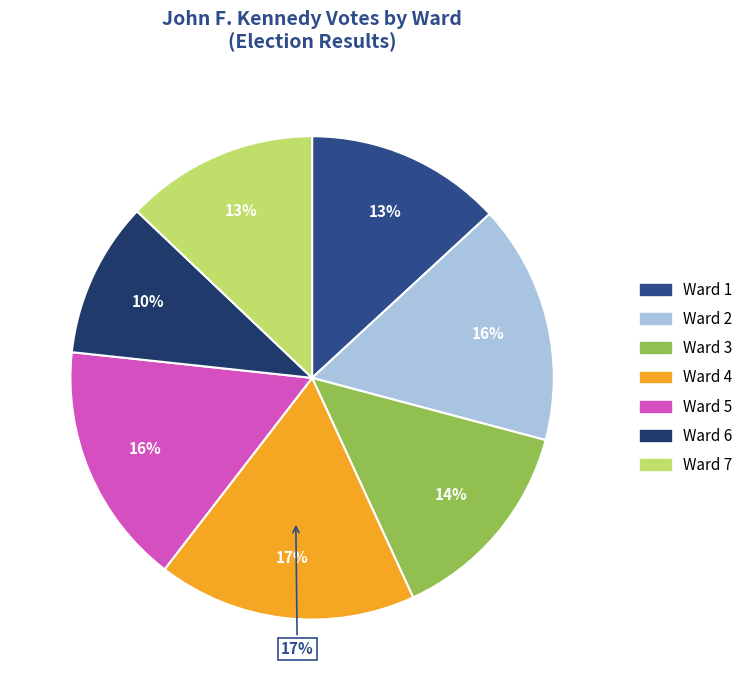

Approximately how many times larger is the value at Ward 7 compared to Ward 3?

0.9